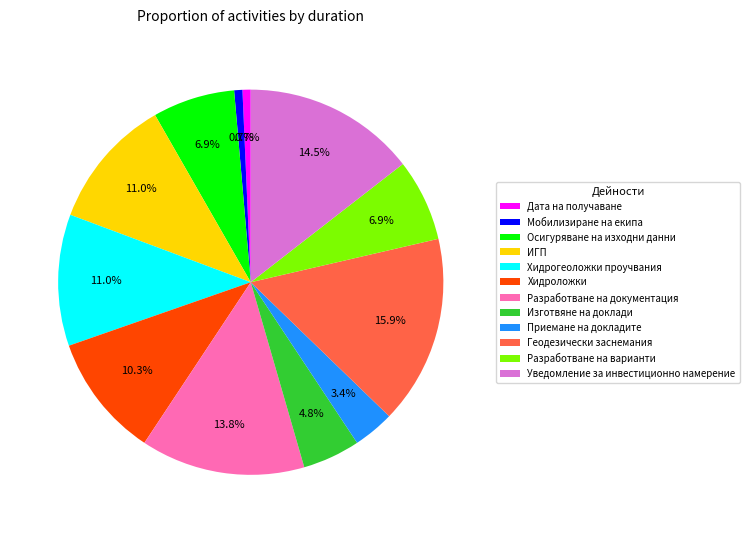

To the nearest percent, what is the difference between the Хидроложки and Уведомление за инвестиционно намерение slice percentages?

4%